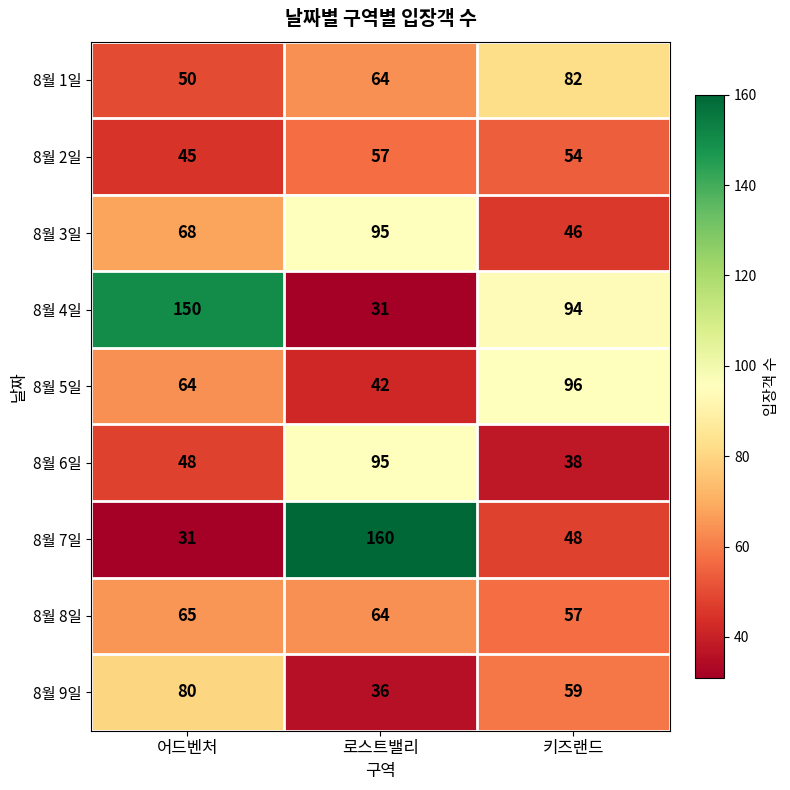

Which series changed the most between 어드벤처 and 키즈랜드?

8월 4일